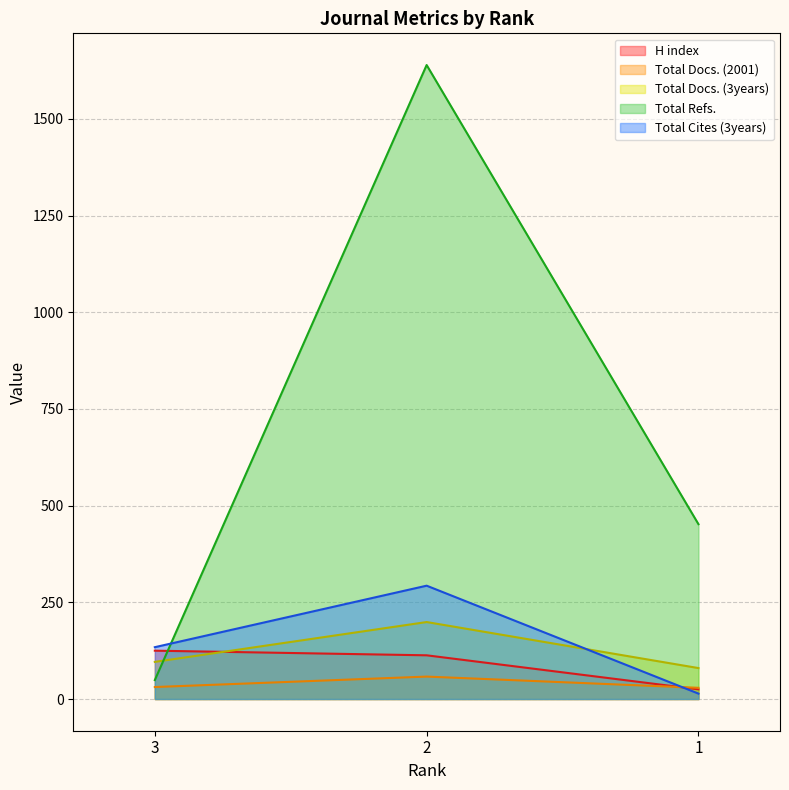

Which series has the largest total across all categories?

Total Refs.